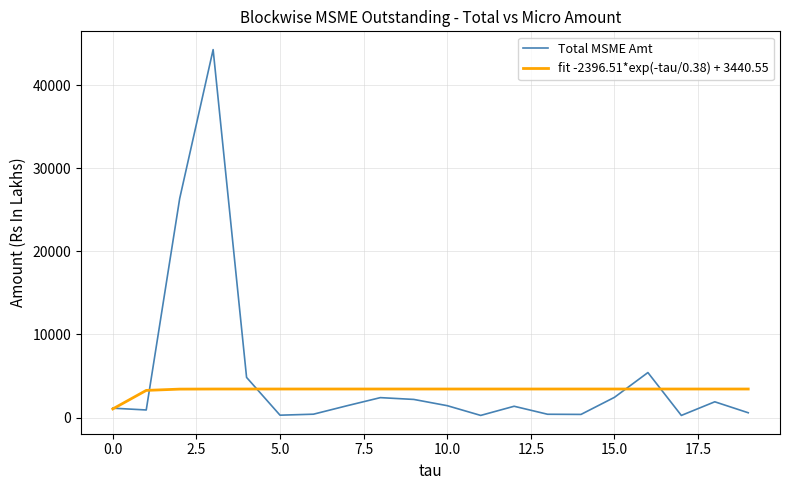

What is the maximum value for fit -2396.51*exp(-tau/0.38) + 3440.55?

3440.6